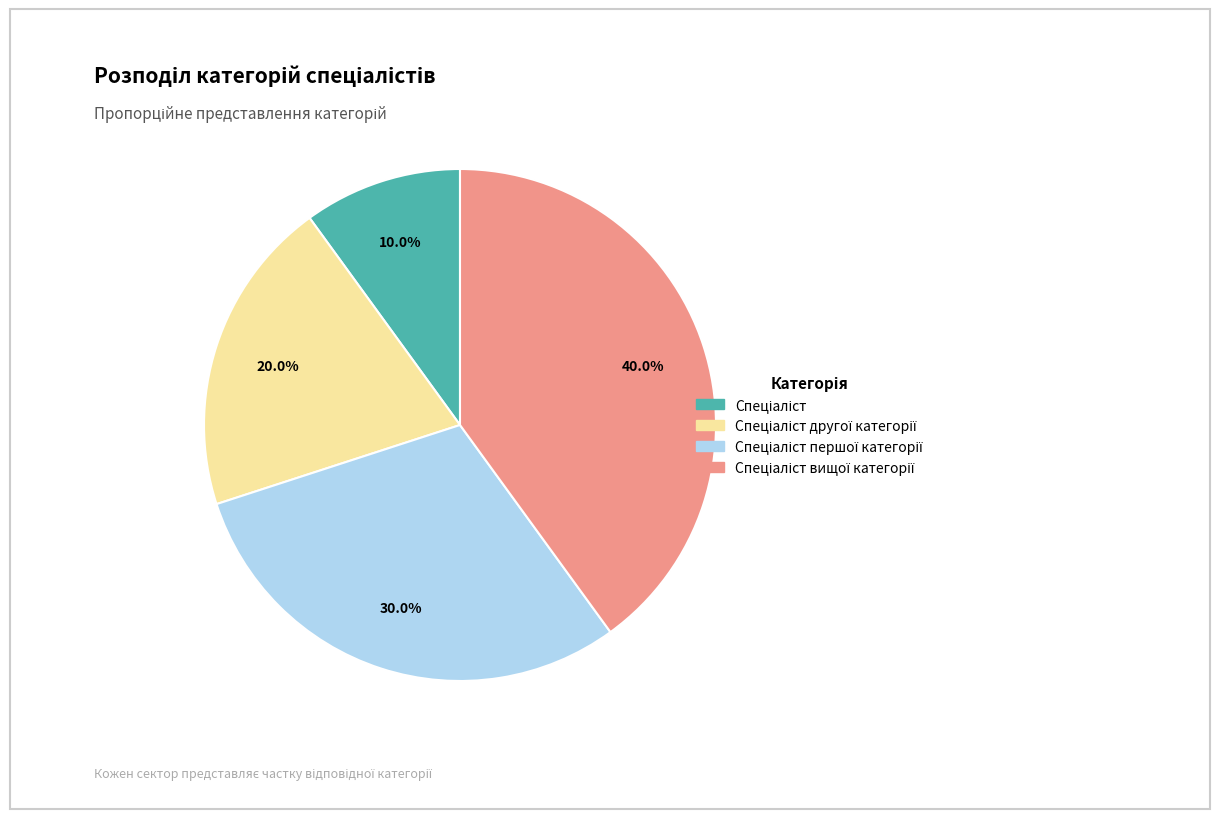

Is there any slice that represents more than half of the pie?

No